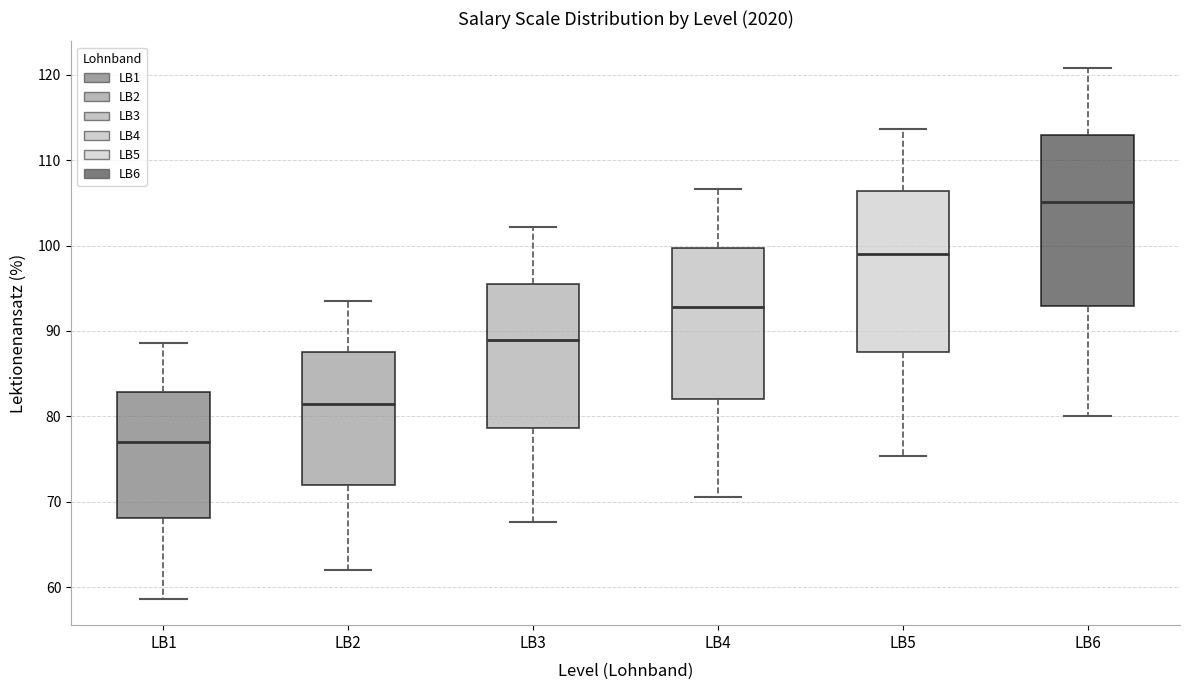

Where does the lower whisker of the box for LB4 end on the y-axis? The values are not printed on the chart, so give them approximately, as read against the axis.

71